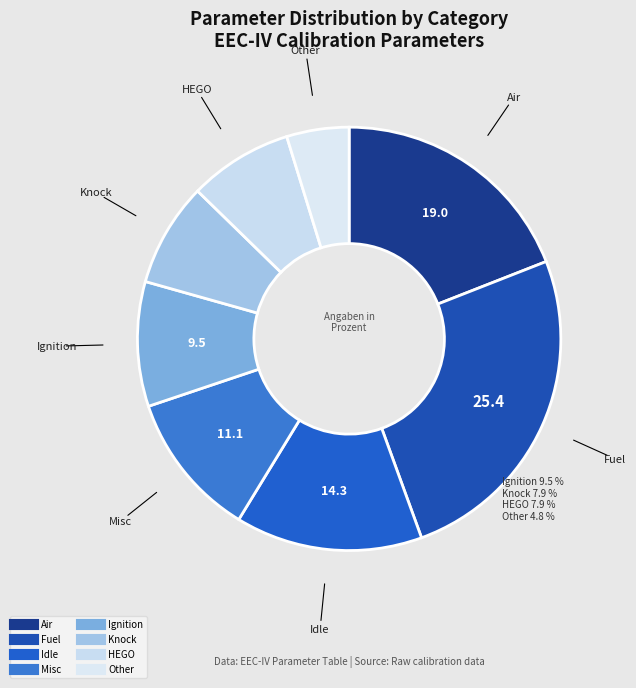

Is Fuel the majority of the pie?

No